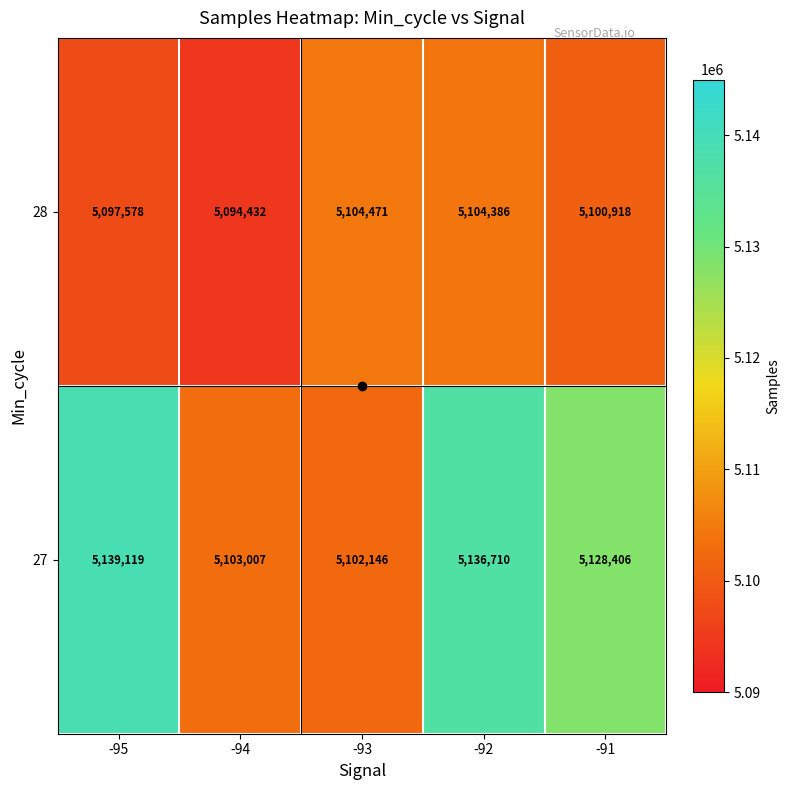

Which series has the widest spread of values?

27